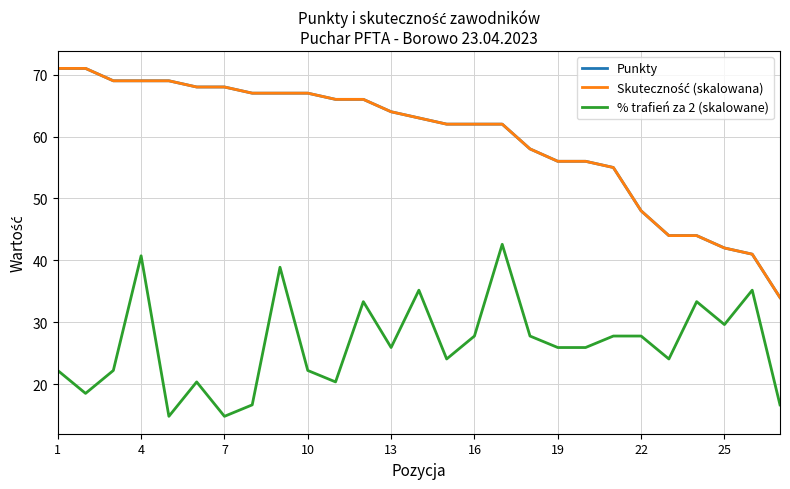

Which series has the widest spread of values?

Punkty